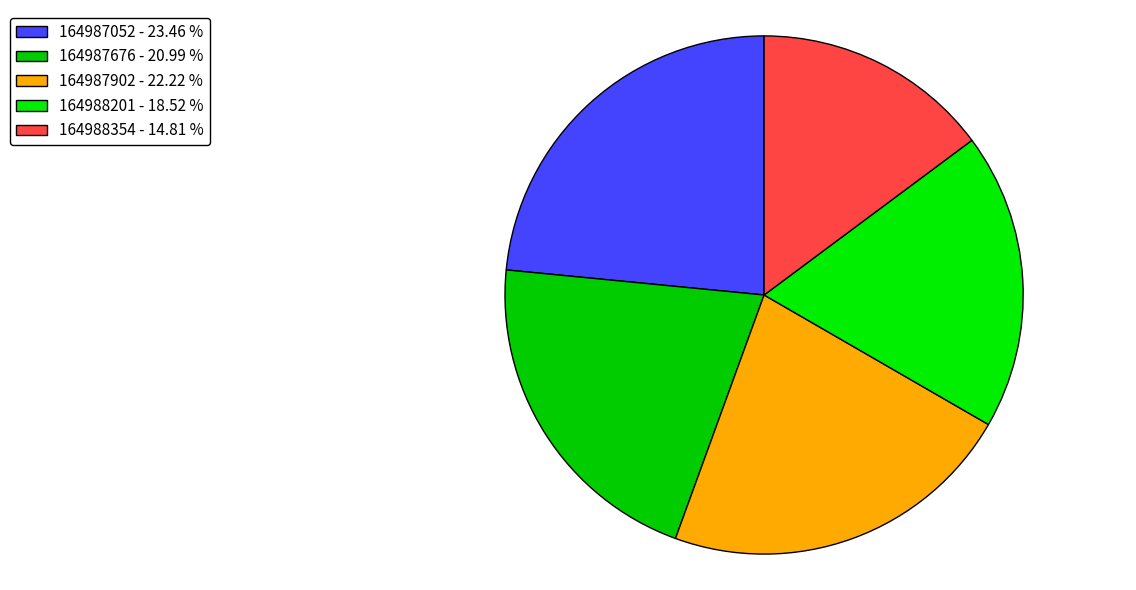

Approximately how many times larger is the value at 164987676 compared to 164987052?

0.9